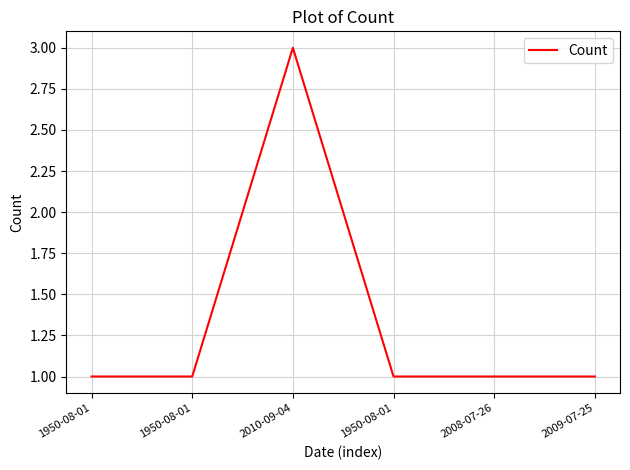

What is the approximate value at 1950-08-01?

1